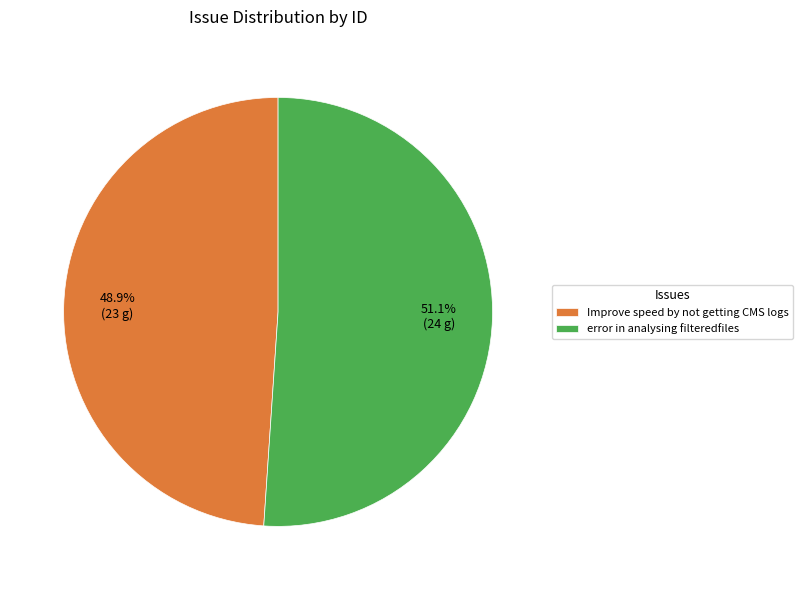

Which has a higher value, Improve speed by not getting CMS logs or error in analysing filteredfiles?

error in analysing filteredfiles